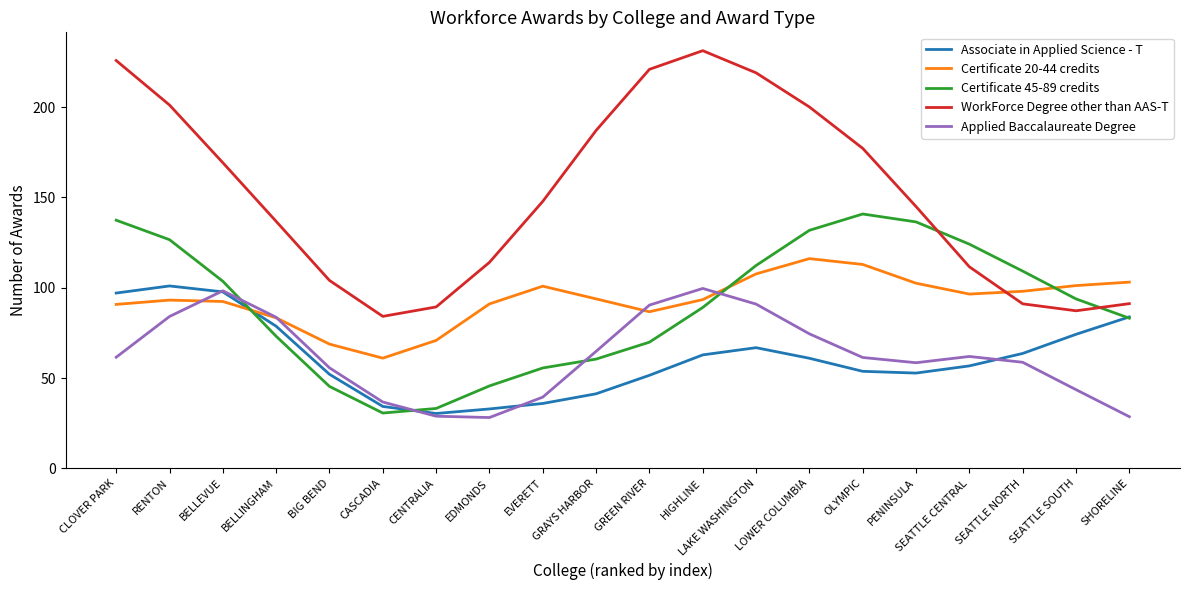

What is the difference between the WorkForce Degree other than AAS-T values at CENTRALIA and CLOVER PARK?

136.5